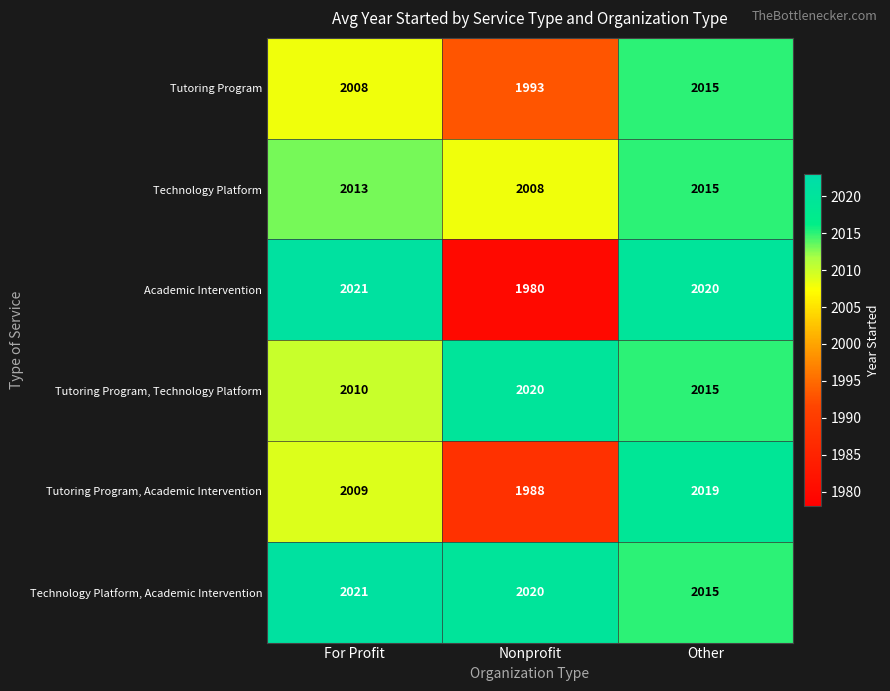

The value of Academic Intervention at For Profit is 2021. True or false?

True